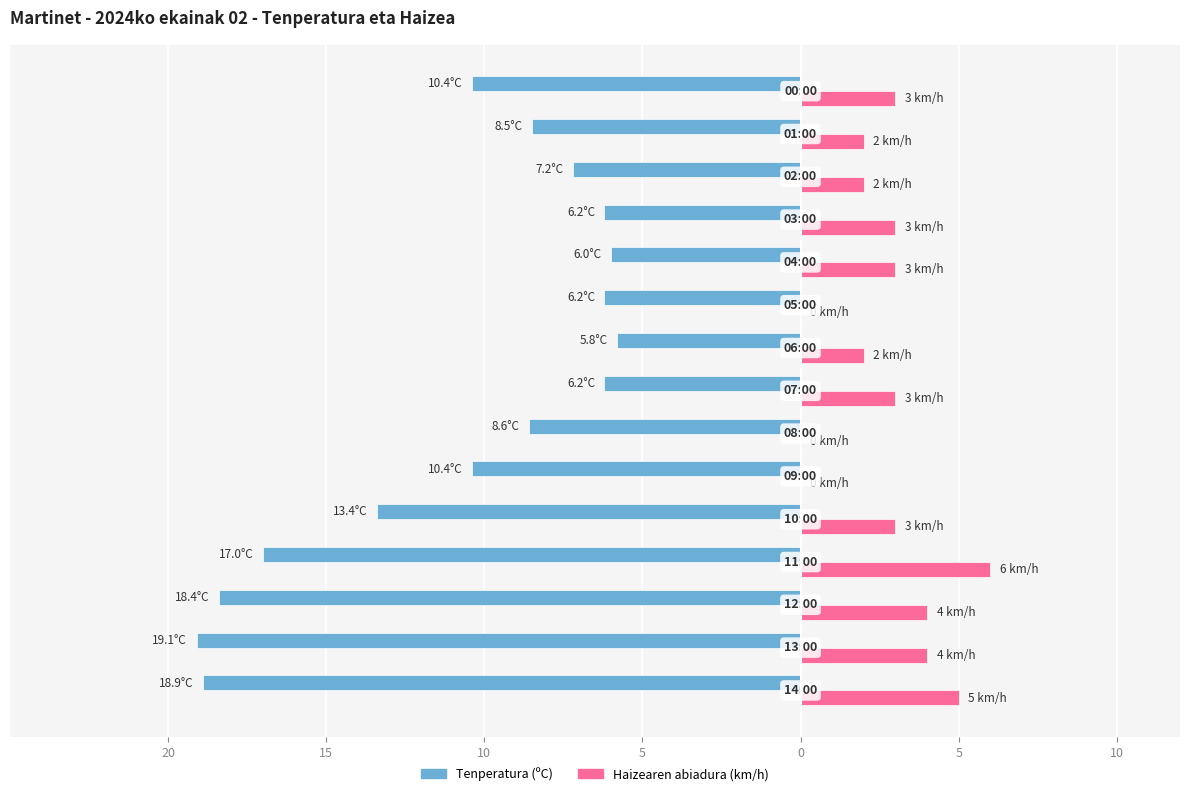

What are all the series names shown in the legend?

Tenperatura (ºC), Haizearen abiadura (km/h)